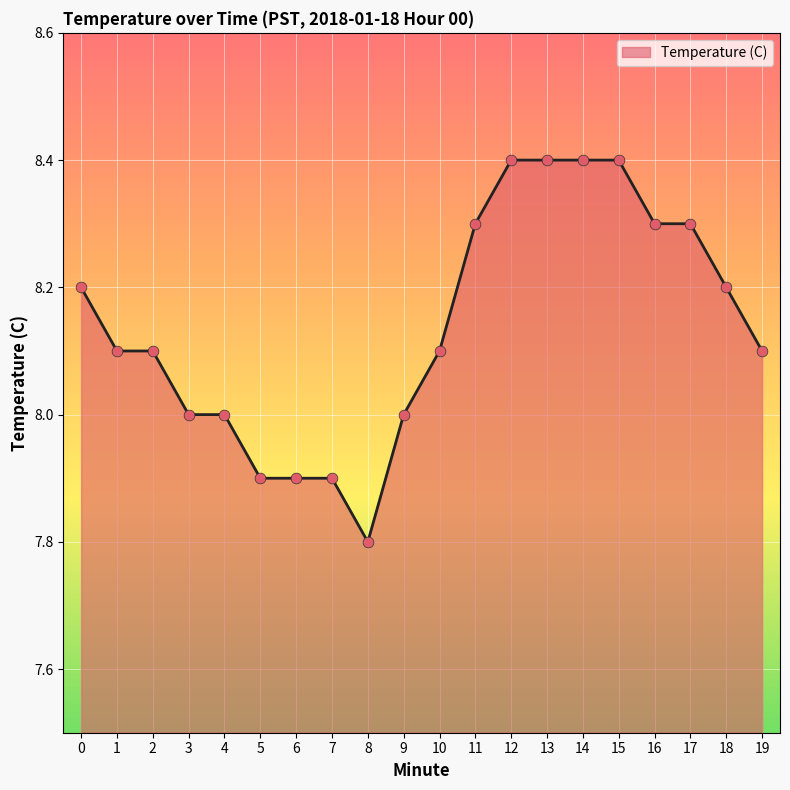

What is the change in value from 5 to 14?

+0.5